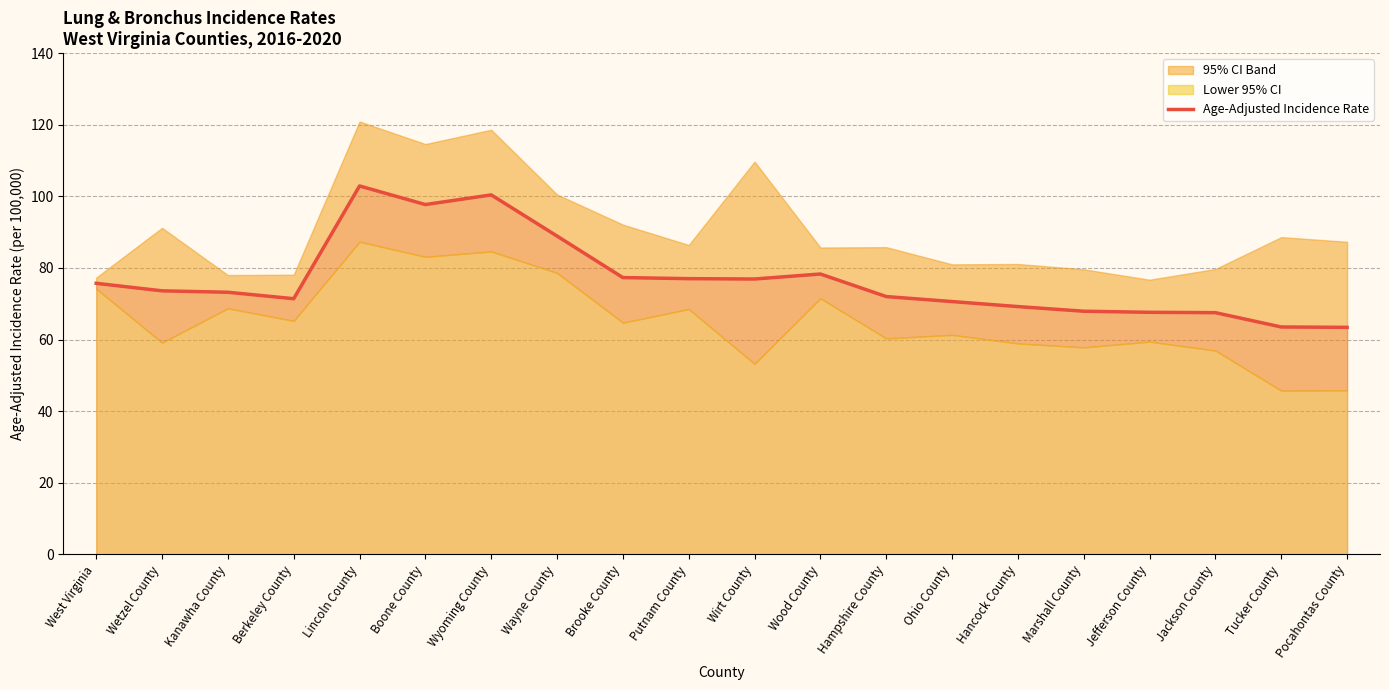

Rank the categories by value from lowest to highest.

Pocahontas County, Tucker County, Jackson County, Jefferson County, Marshall County, Hancock County, Ohio County, Berkeley County, Hampshire County, Kanawha County, Wetzel County, West Virginia, Wirt County, Putnam County, Brooke County, Wood County, Wayne County, Boone County, Wyoming County, Lincoln County